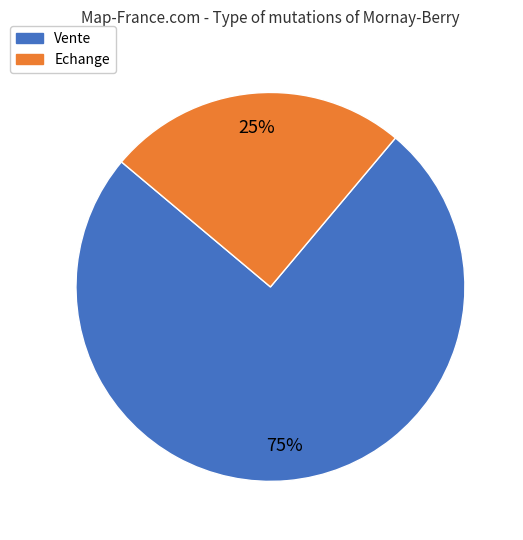

Combined, do Echange and Vente account for over 50%?

Yes